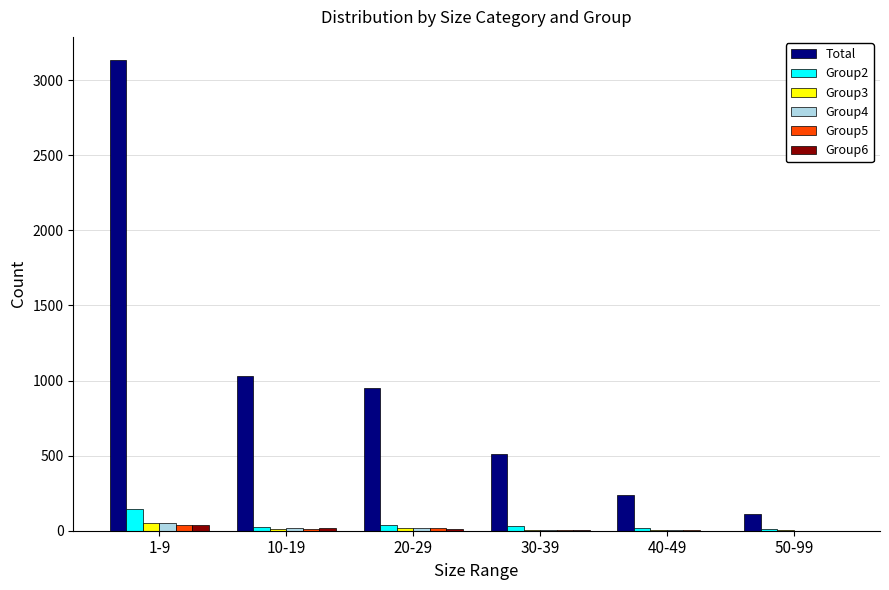

Are the bars grouped side by side (vs. stacked)?

Yes